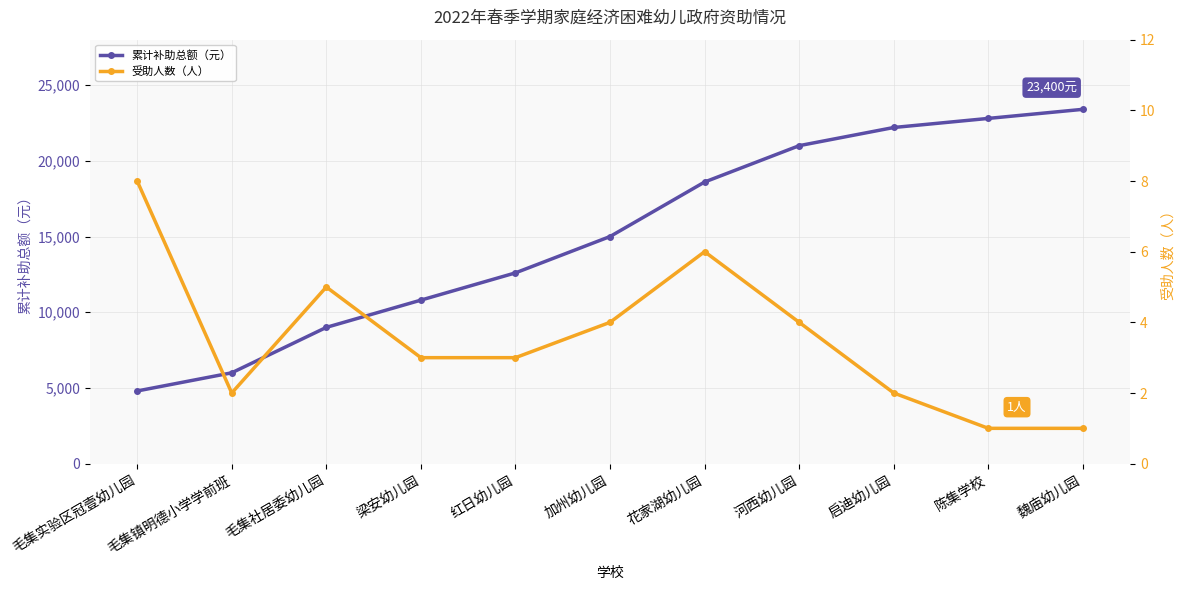

The value of 累计补助总额（元） at 红日幼儿园 is 12600. True or false?

True